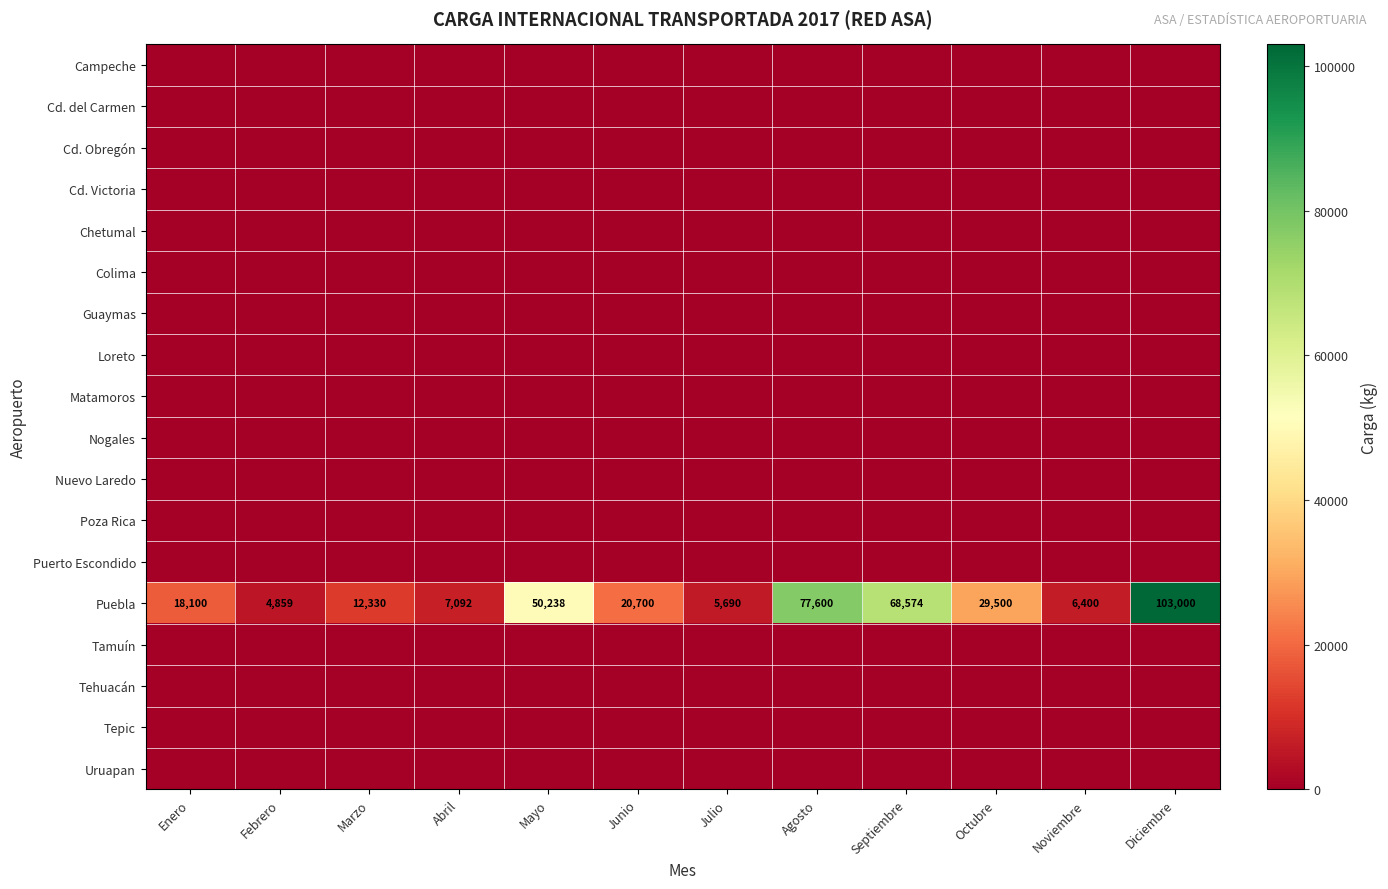

At which category does the chart reach its minimum across all series?

Enero